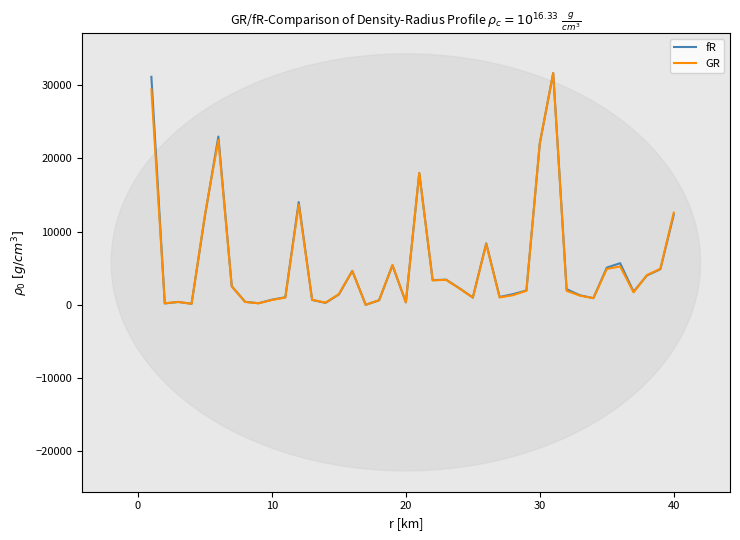

What are all the series names shown in the legend?

fR, GR